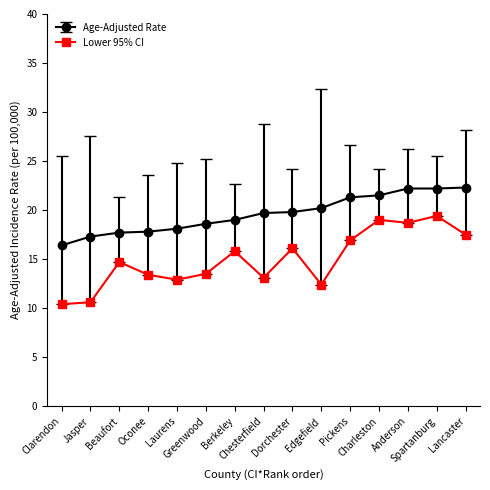

How many distinct data groups are displayed?

2